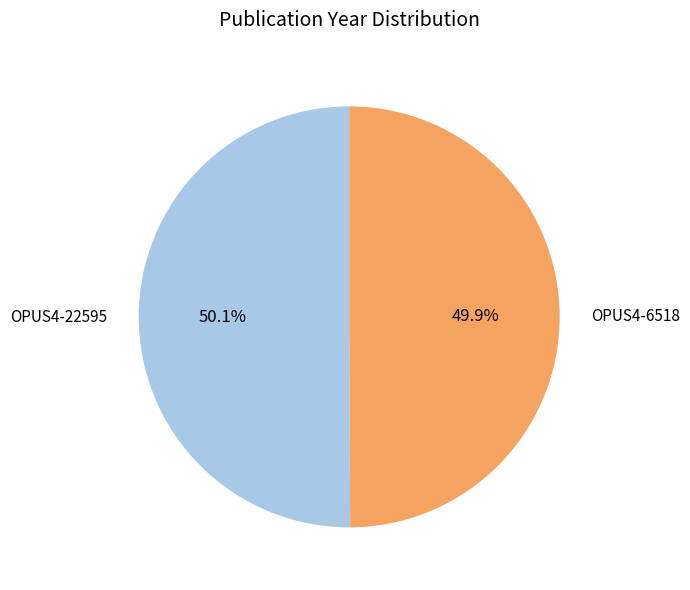

What is the total percentage of OPUS4-22595 and OPUS4-6518?

100.0%